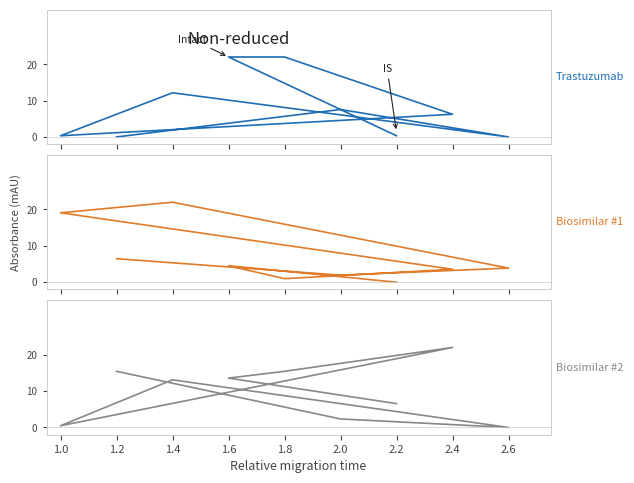

Where is the first local maximum for Biosimilar #2?

2.4